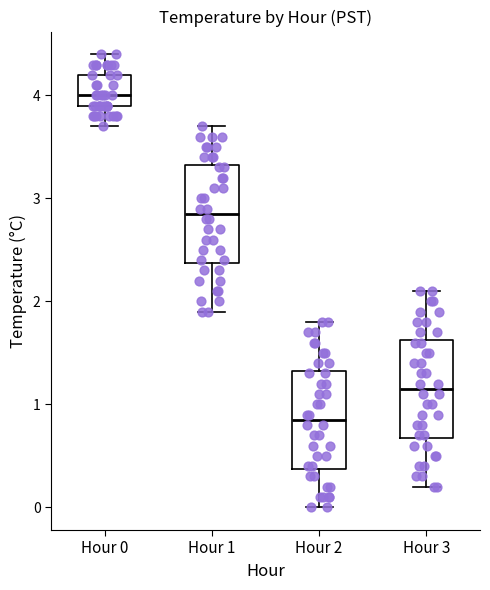

Reading left to right, transcribe this box plot: for each box, give where its median line is, the range the box spans, and where its two whiskers end, as read against the y-axis. The values are not printed on the chart, so give them approximately, as read against the axis.

Hour 0: median 4.0, box 3.9 to 4.2, whiskers 3.7 to 4.4
Hour 1: median 2.9, box 2.4 to 3.3, whiskers 1.9 to 3.7
Hour 2: median 0.9, box 0.4 to 1.3, whiskers 0.0 to 1.8
Hour 3: median 1.2, box 0.7 to 1.6, whiskers 0.2 to 2.1